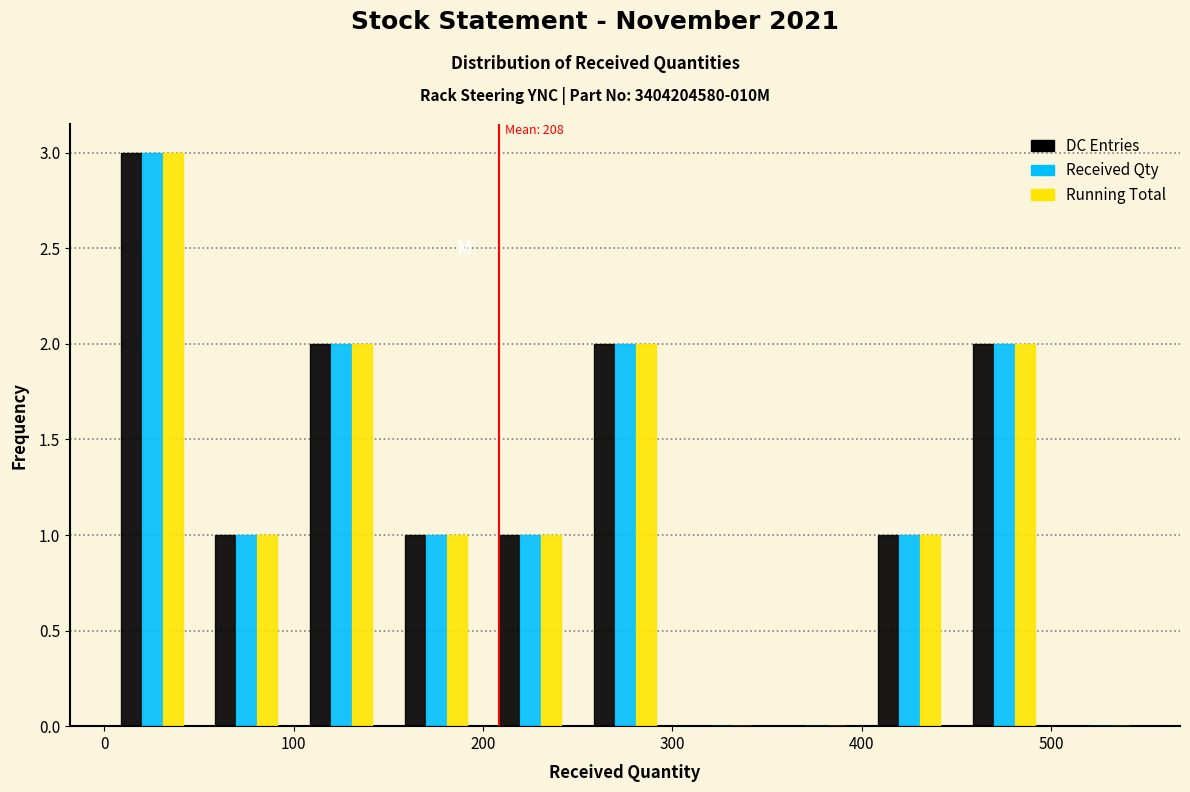

In the Running Total series, which range on the x-axis has the tallest bar?

0 to 50